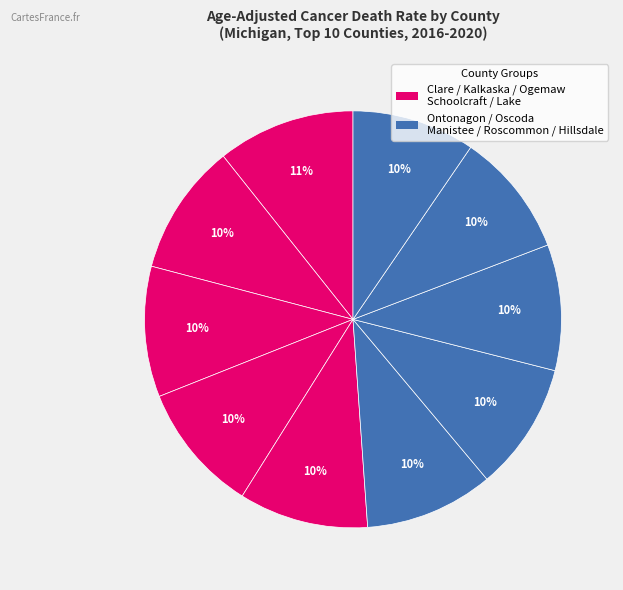

Count the number of slices in the pie.

10